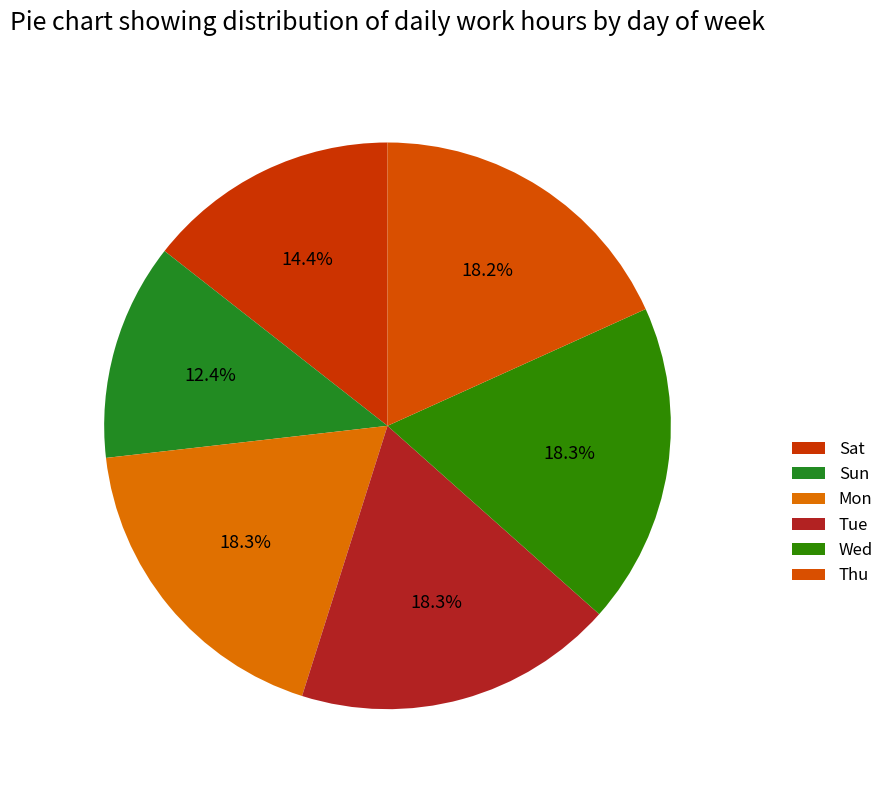

To the nearest percent, what percentage of the pie is Thu?

18%